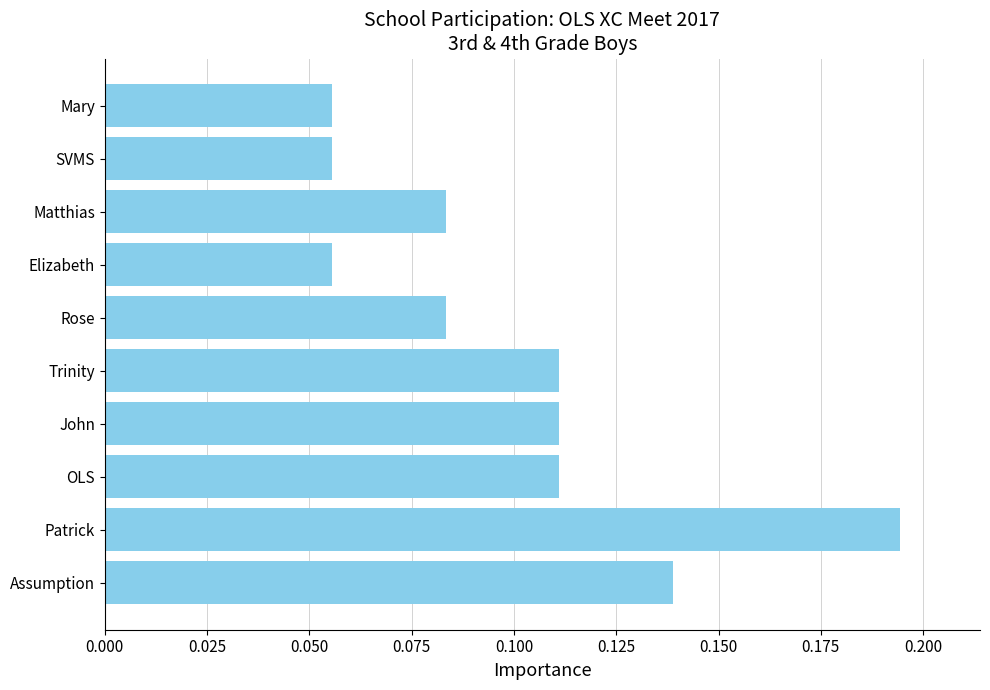

What is the sum of all values?

1.0